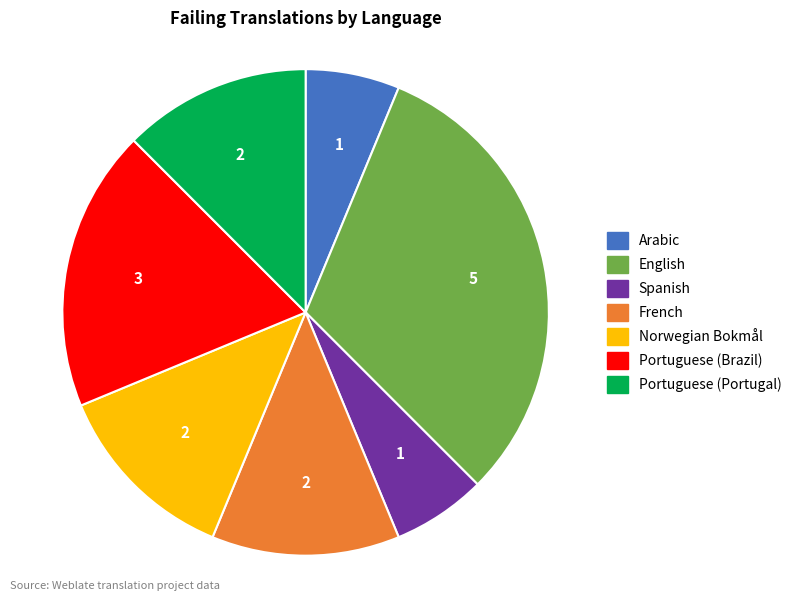

Is it true that English is 31% of the pie?

True